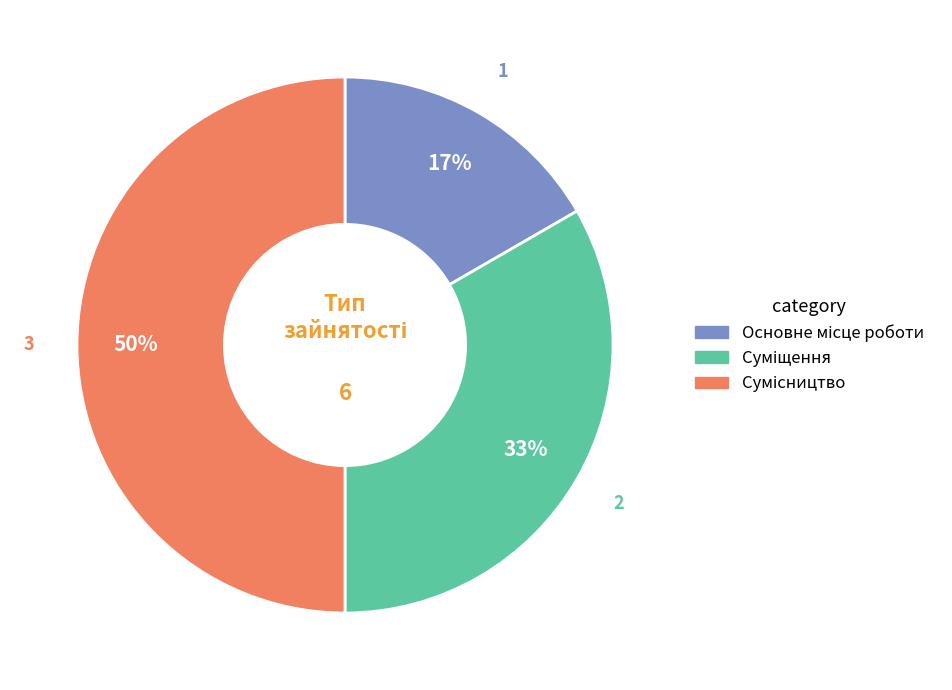

How many slices are in this pie chart?

3